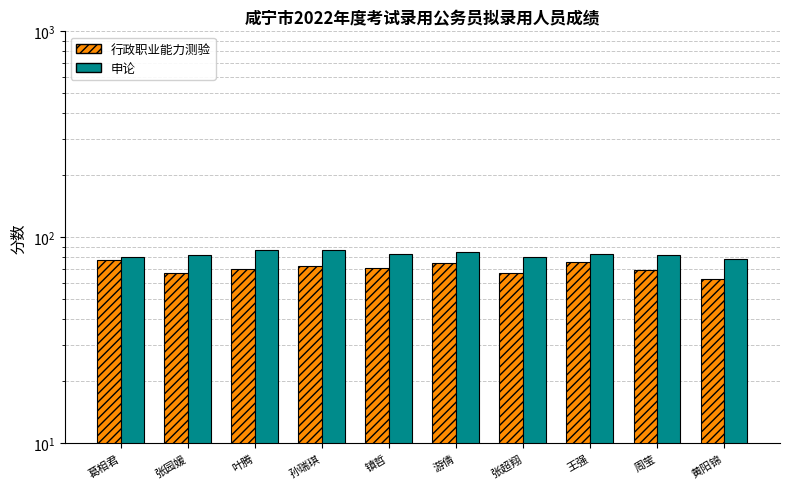

Which series changed the most between 王强 and 黄阳锦?

行政职业能力测验